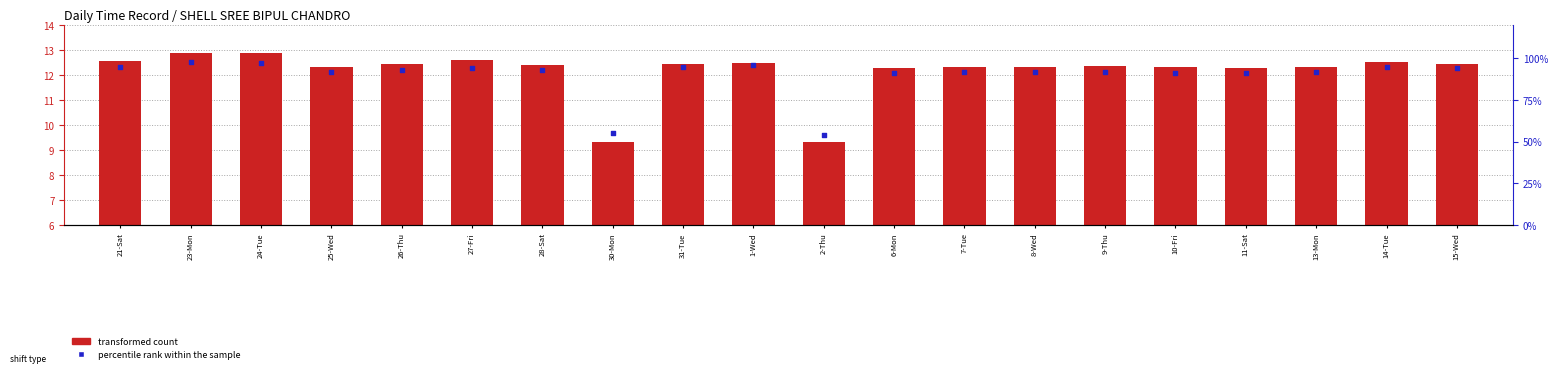

At how many categories does at least one series exceed 72?

18